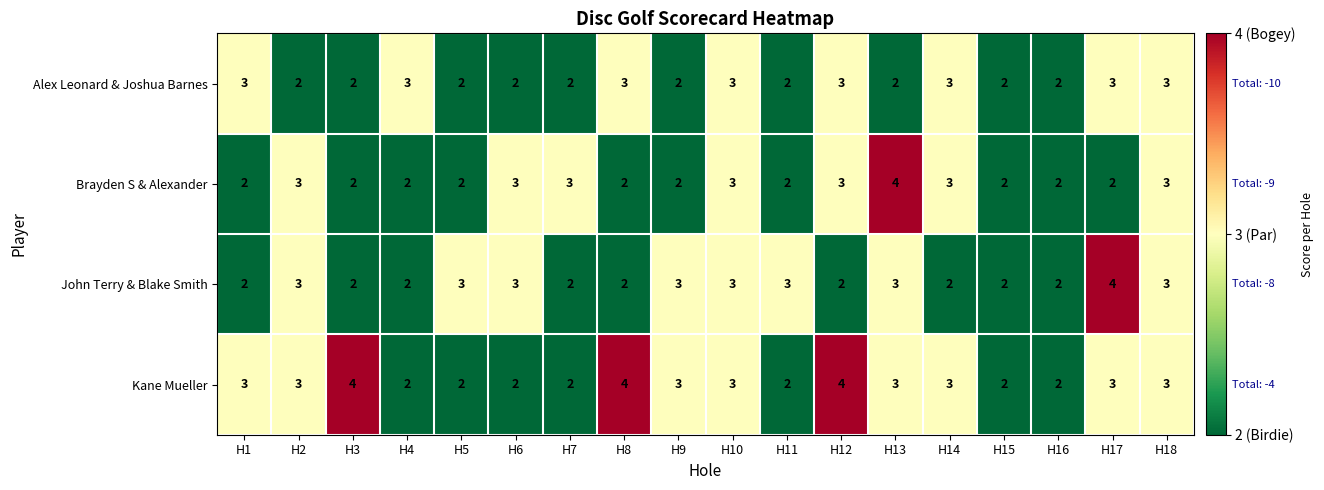

The Brayden S & Alexander series shows 2 at H11. True or false?

True